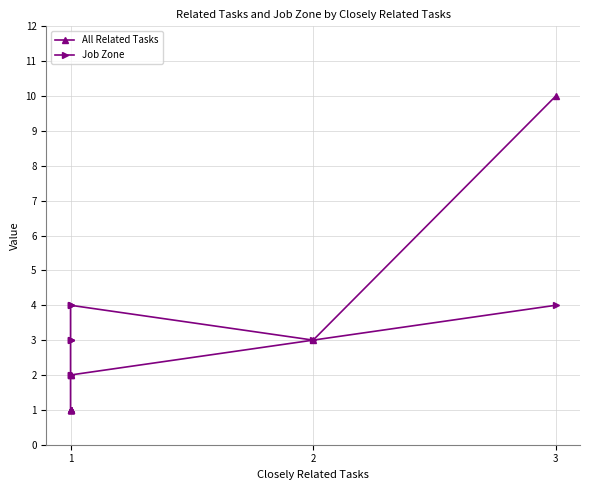

What is the difference between the maximum and minimum values in the Job Zone series?

2